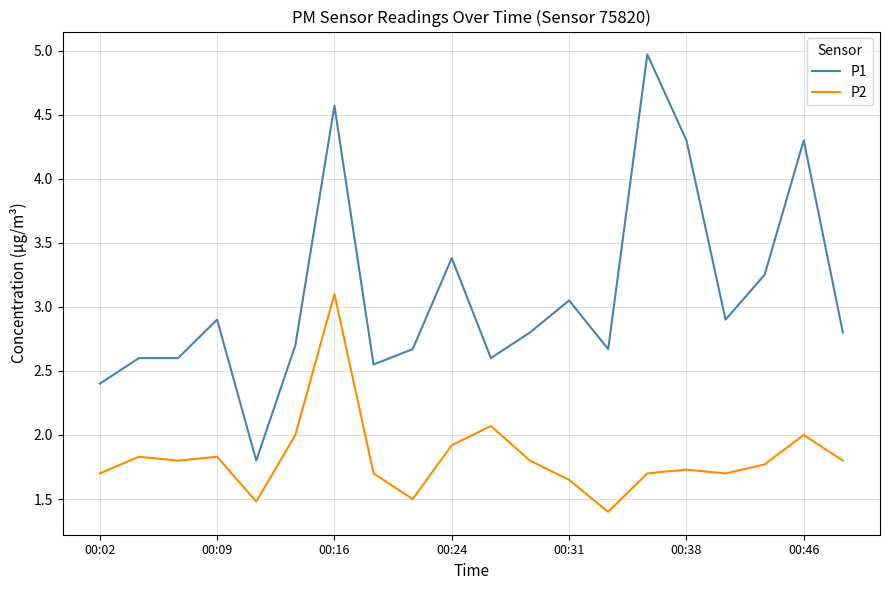

True or false: P1 and P2 intersect in this chart.

False